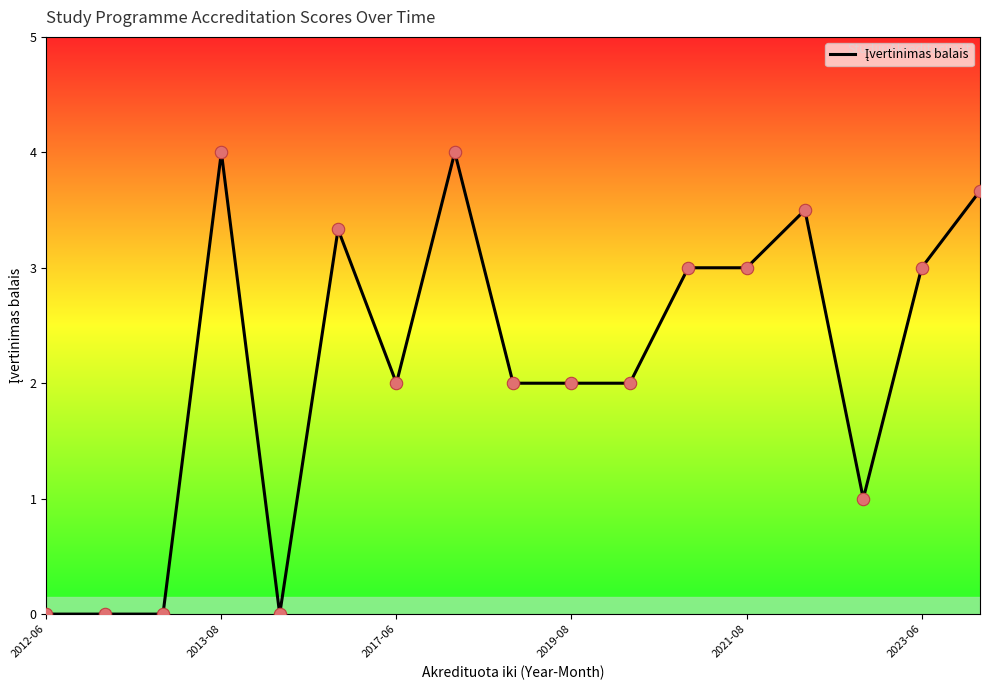

What is the difference between the maximum and minimum values?

4.0